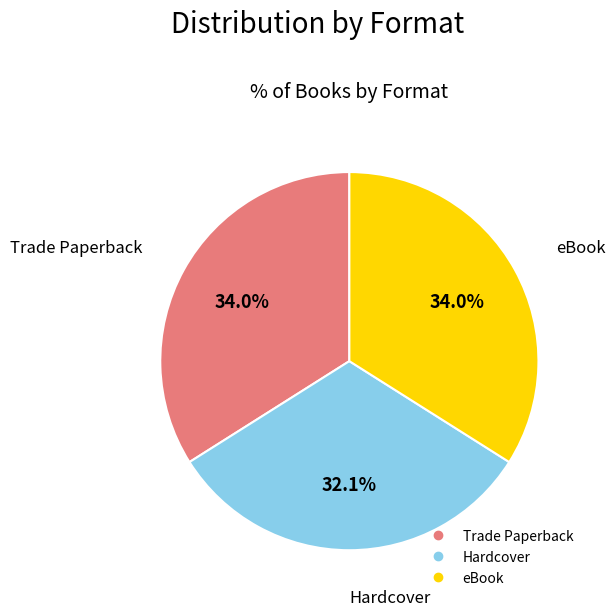

What is the smallest slice in the pie chart?

Hardcover